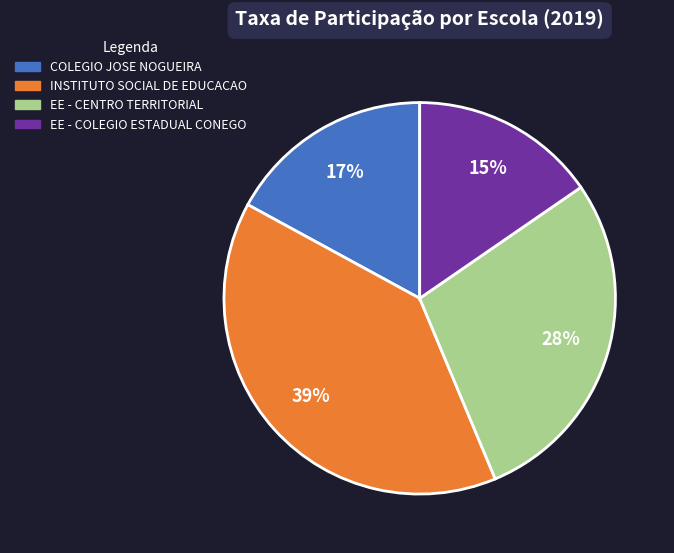

Is the sum of COLEGIO JOSE NOGUEIRA and INSTITUTO SOCIAL DE EDUCACAO greater than half?

Yes